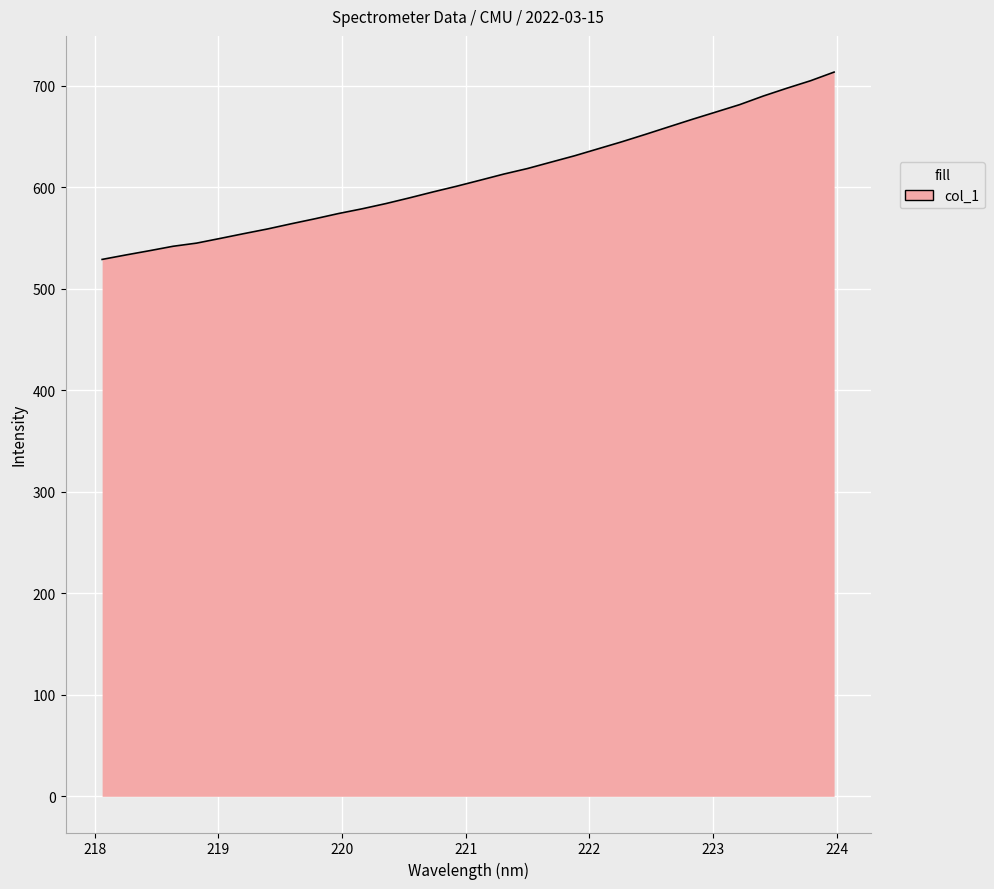

What is the difference between the maximum and minimum values?

184.6